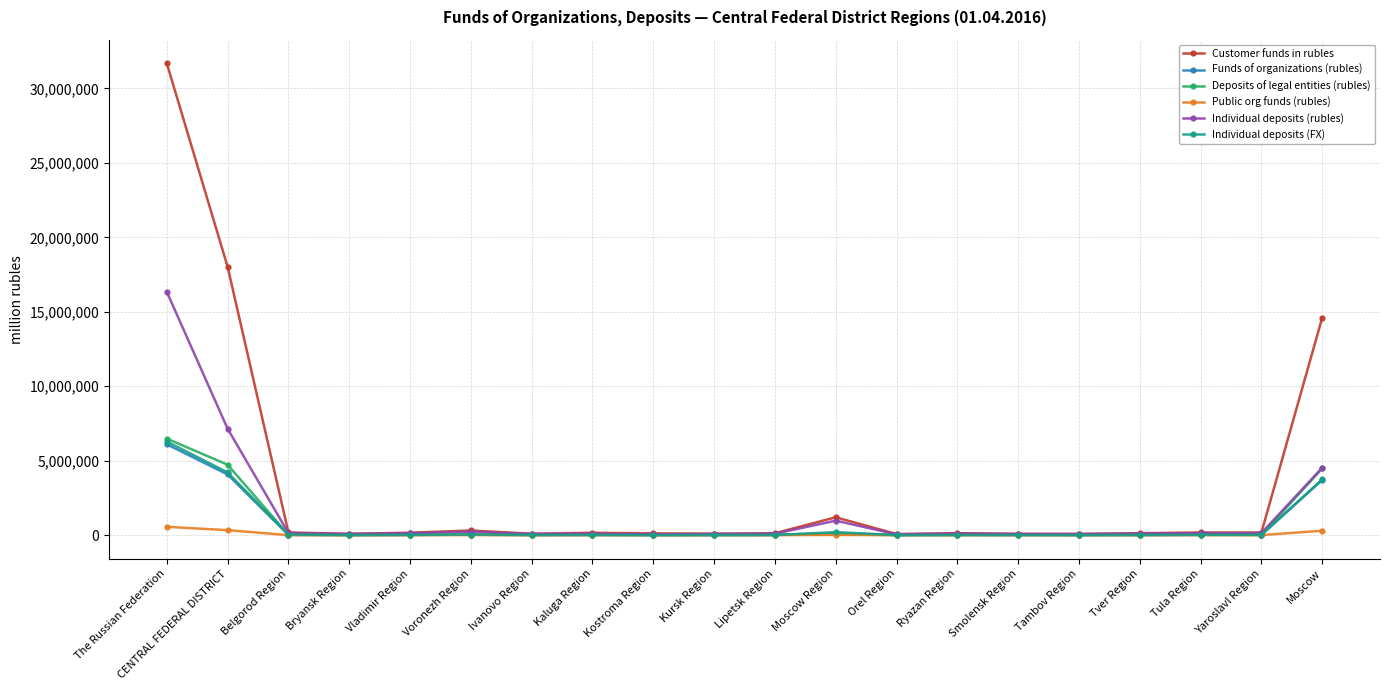

True or false: Individual deposits (rubles) has more than 0 interior local peaks.

True